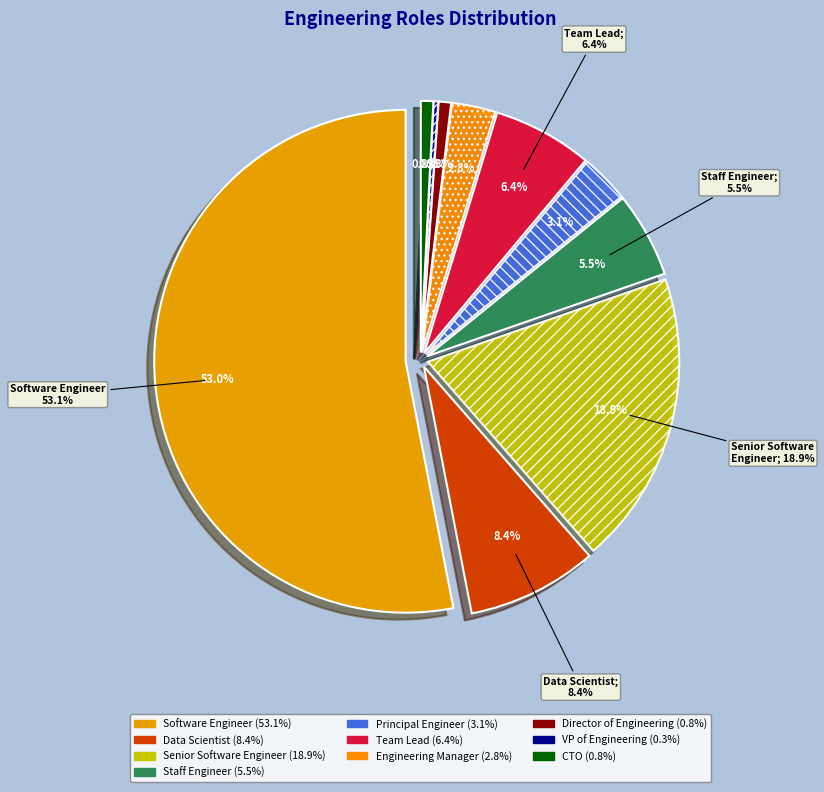

Which slice is the largest?

Software Engineer